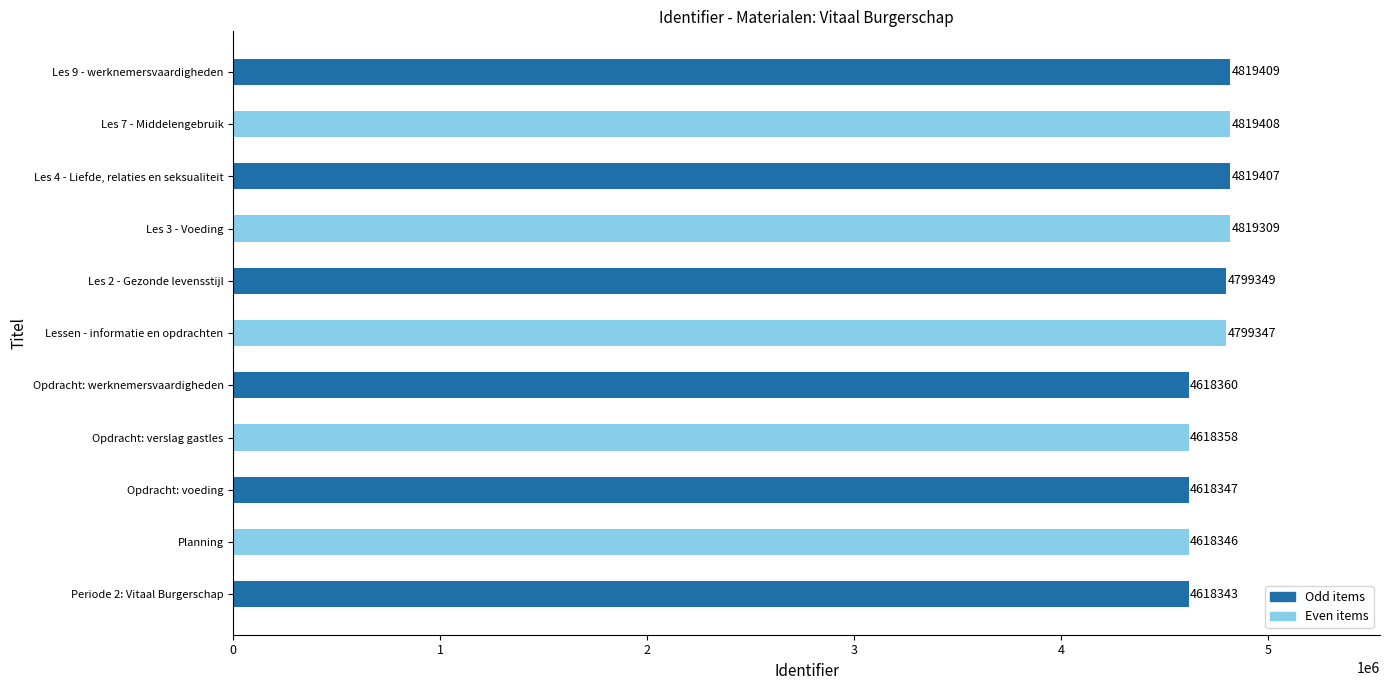

The chart shows a value of 4618347 at Opdracht: voeding. True or false?

True